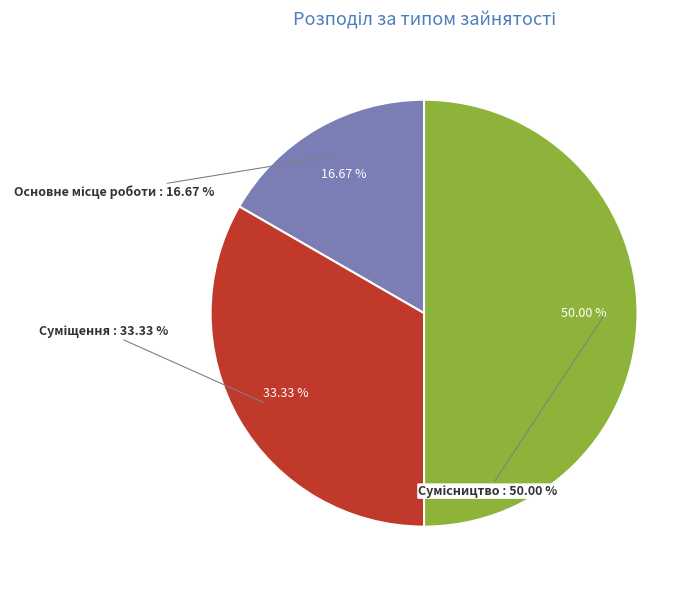

Count the number of slices in the pie.

3